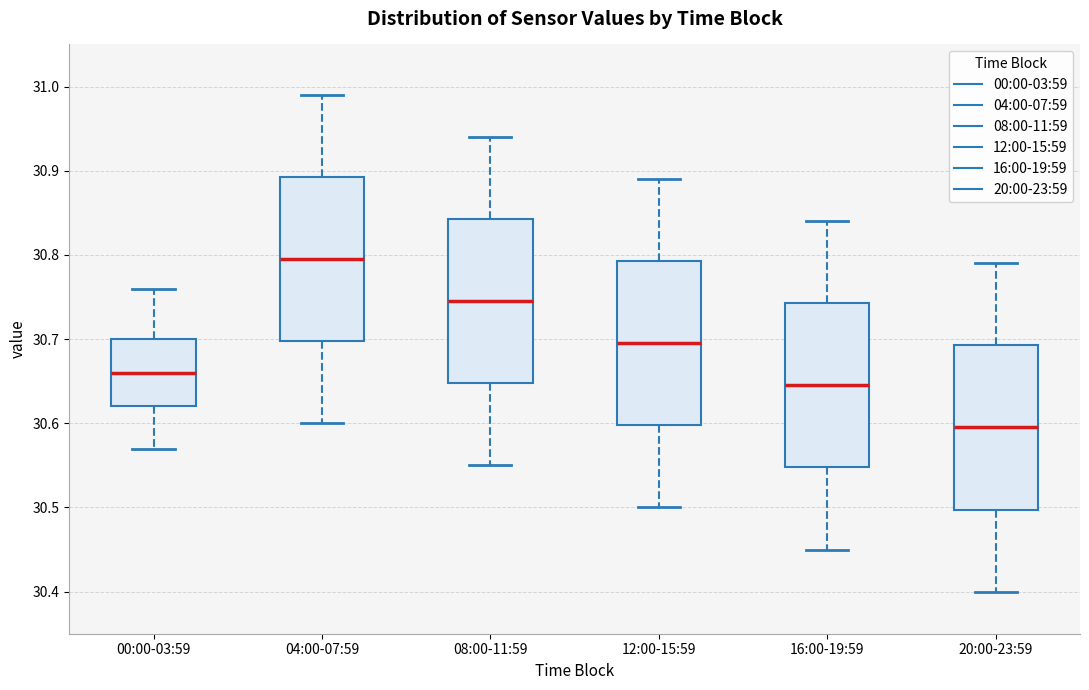

Where does the lower whisker of the box for 08:00-11:59 end on the y-axis? The values are not printed on the chart, so give them approximately, as read against the axis.

30.55